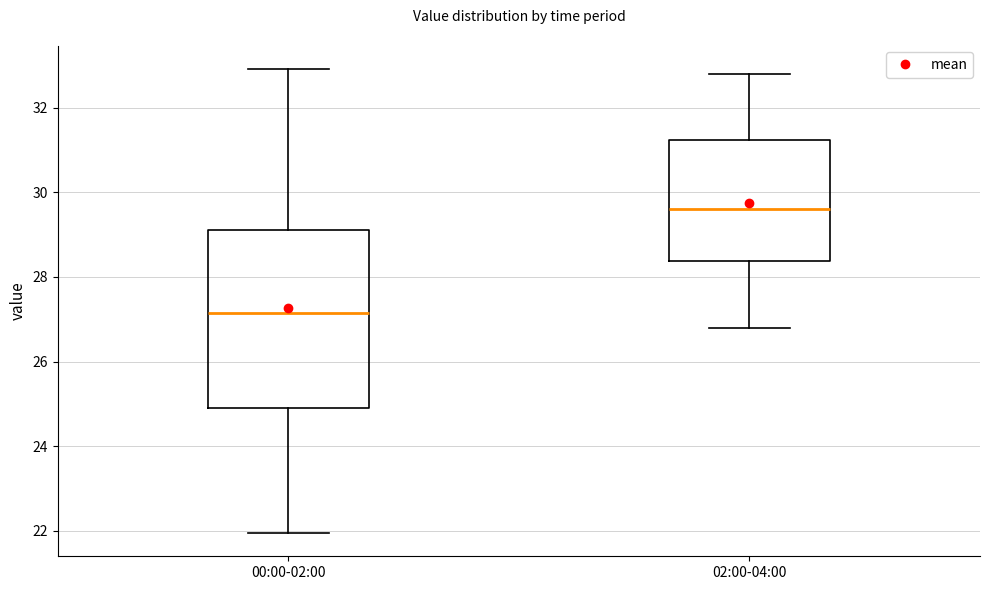

Where is the upper edge of the box for 02:00-04:00 on the y-axis? The values are not printed on the chart, so give them approximately, as read against the axis.

31.2